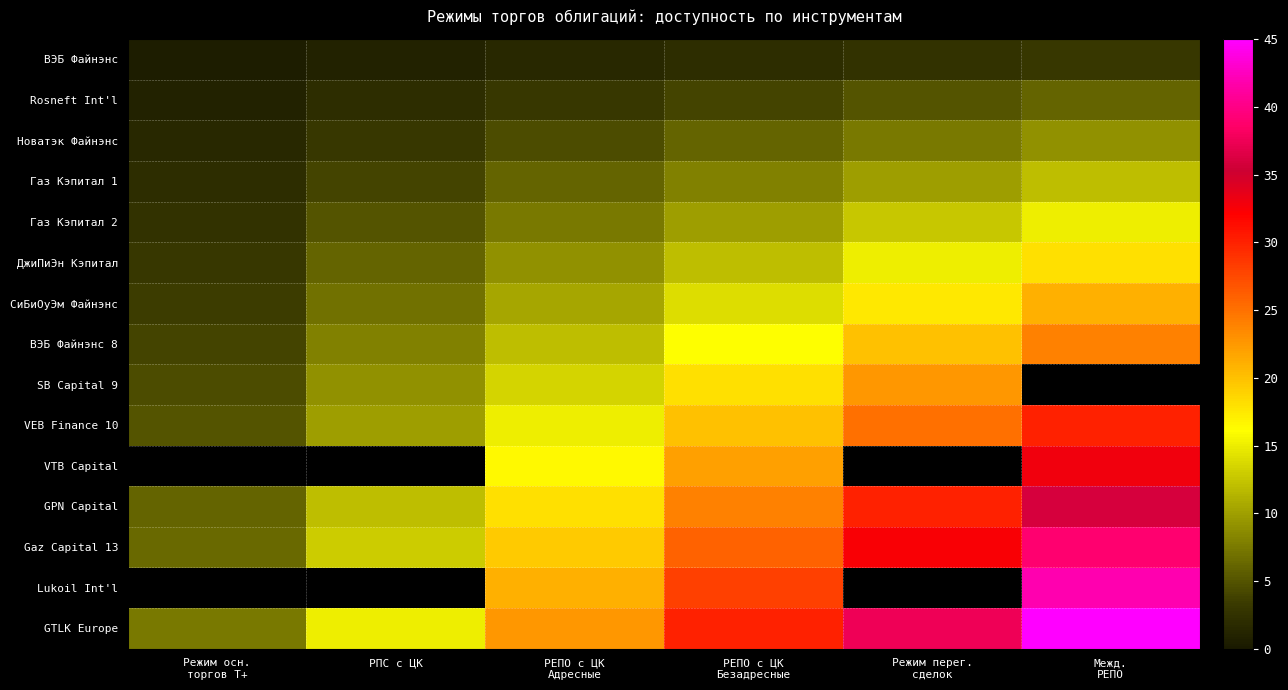

True or false: Газ Кэпитал 1 has a value of 4.0 at РПС с ЦК.

True